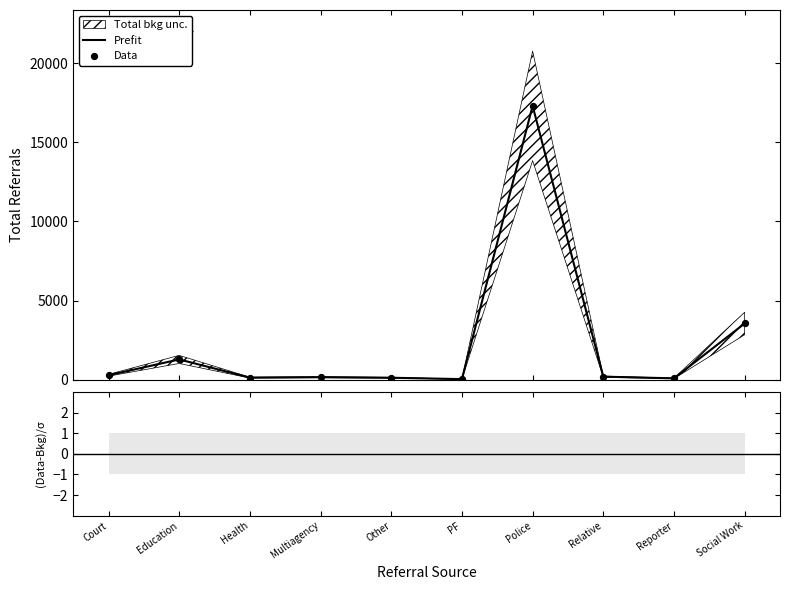

At how many categories does at least one series exceed 2343?

2